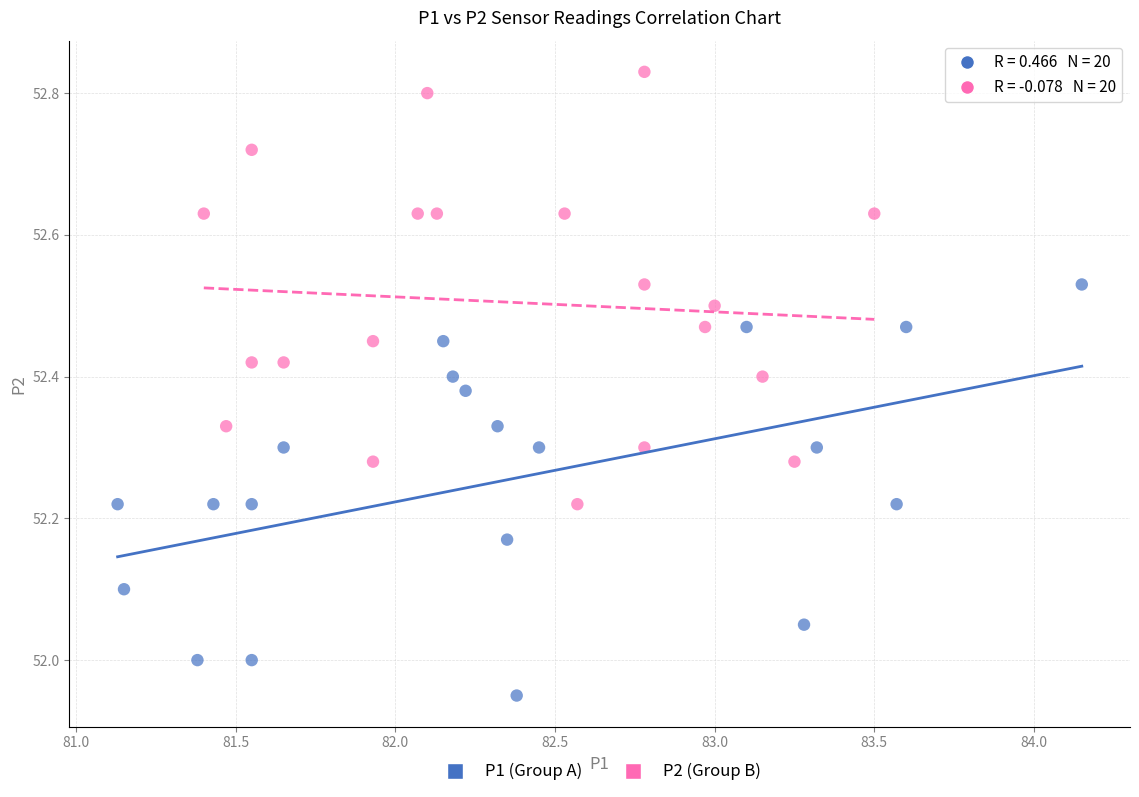

Which series contains the highest Y value?

P2 (Group B)